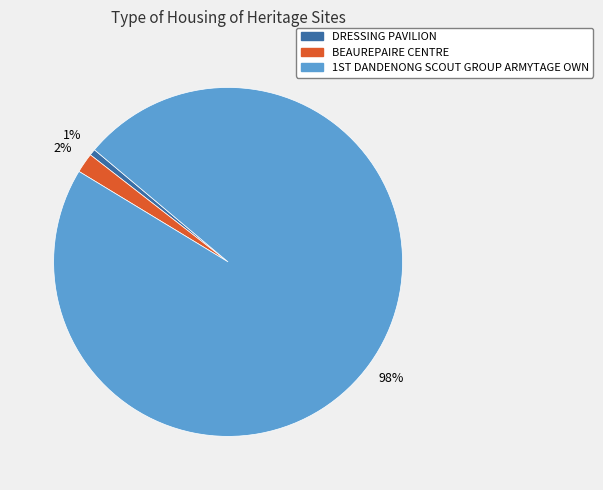

How many segments does this pie chart have?

3